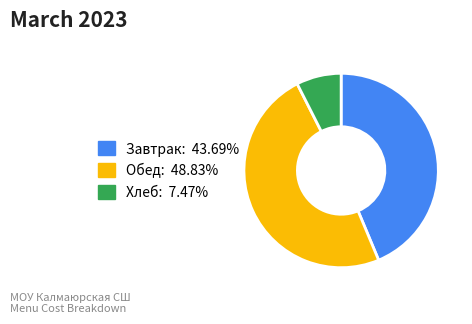

Is there a majority slice in this chart?

No